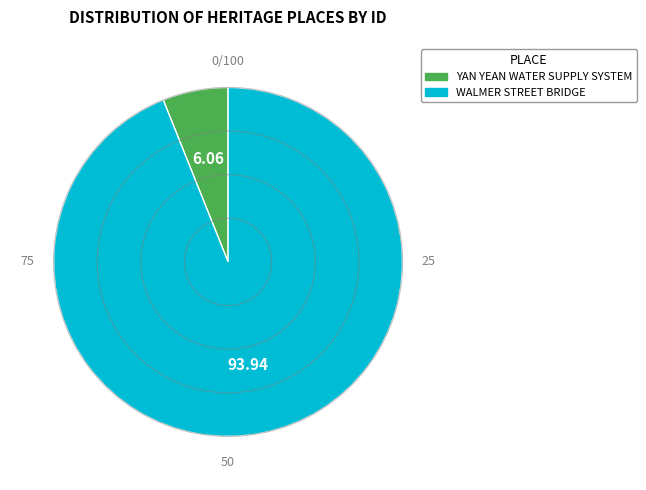

Which category has the biggest portion of the pie?

WALMER STREET BRIDGE